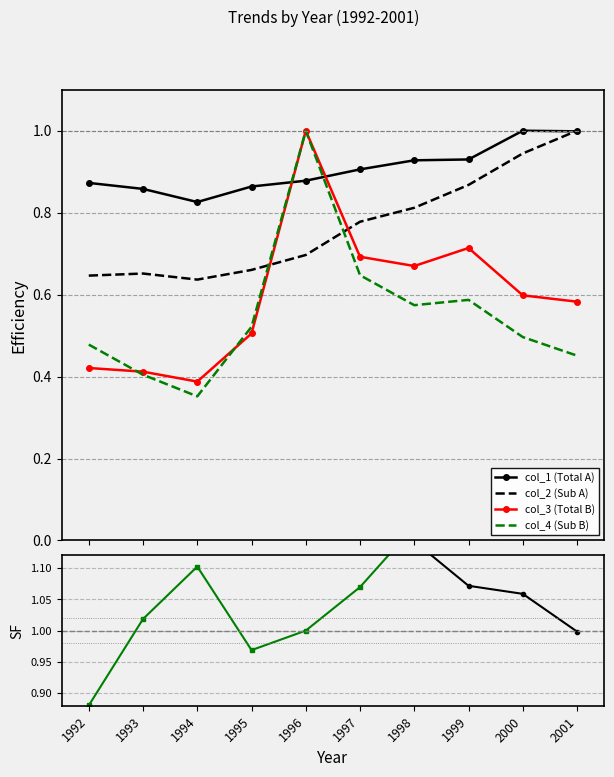

True or false: col_4 (Sub B) has a value of 0.4 at 1993.

True